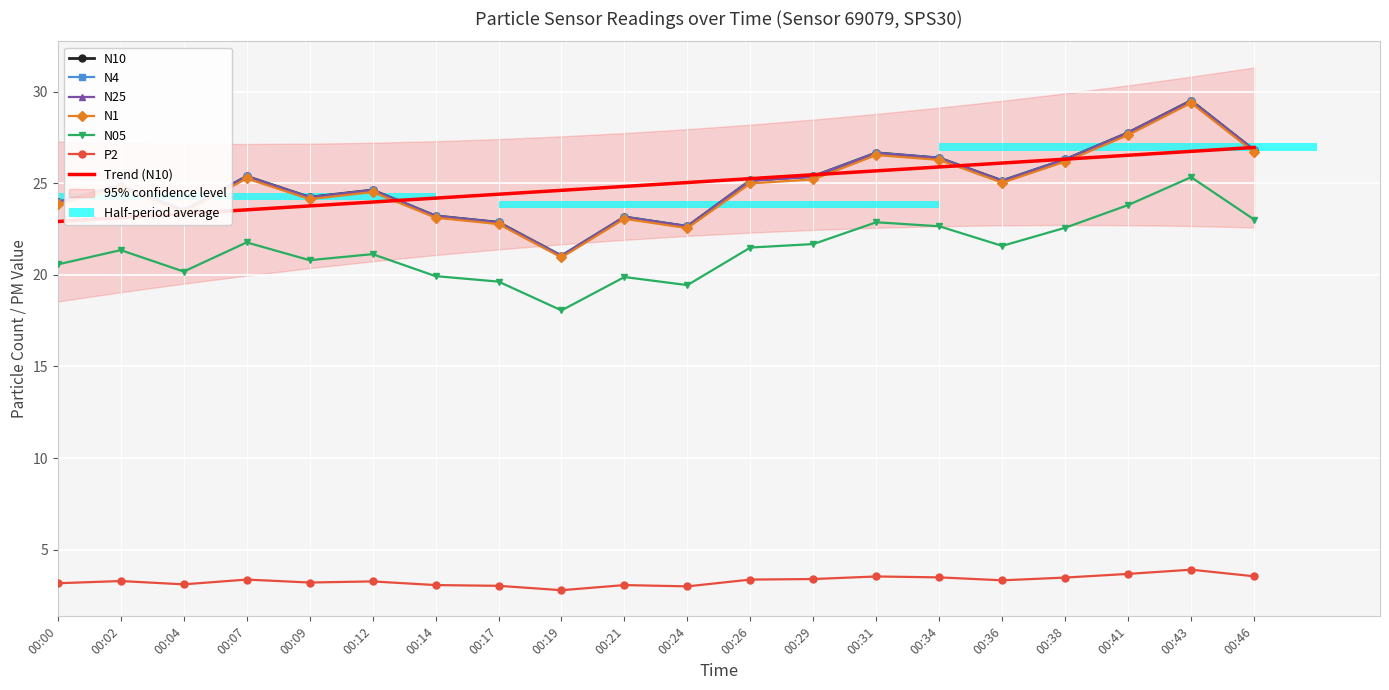

Rank the series by their maximum value, from highest to lowest.

N10, N4, N25, N1, N05, P2